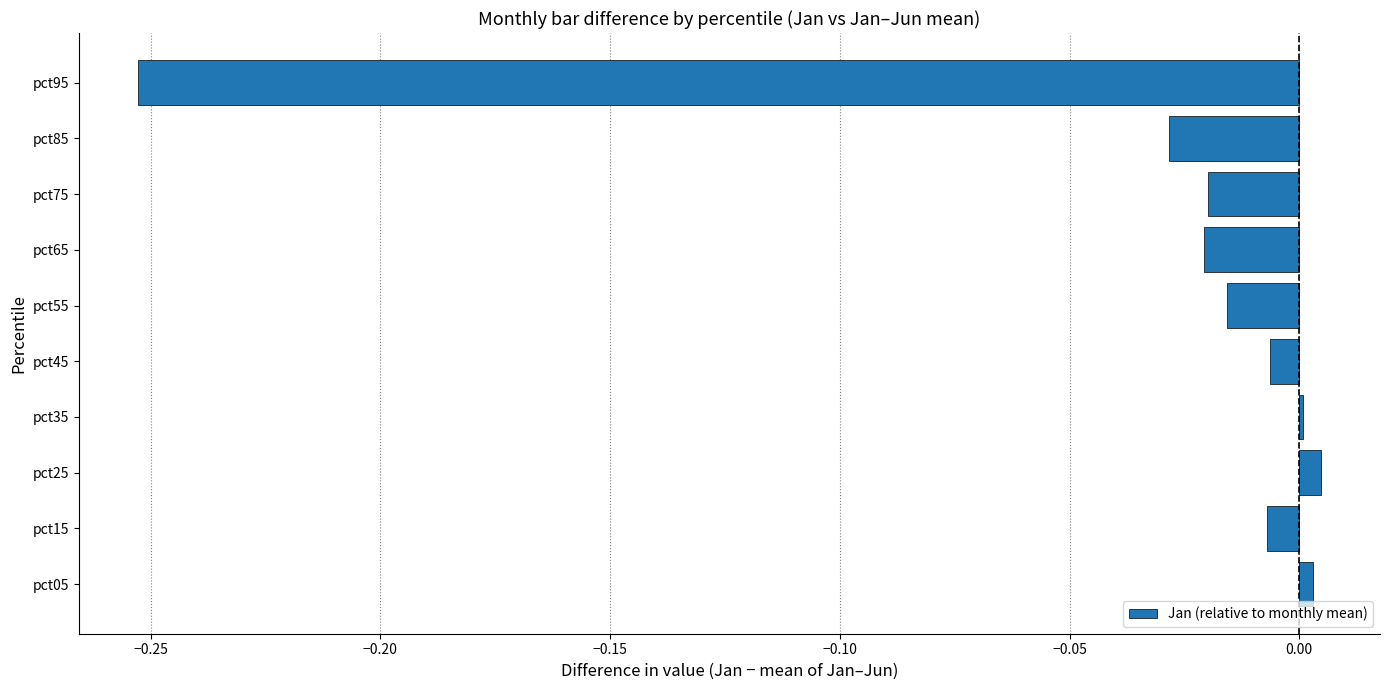

The chart shows a value of 0.0 at pct05. True or false?

True